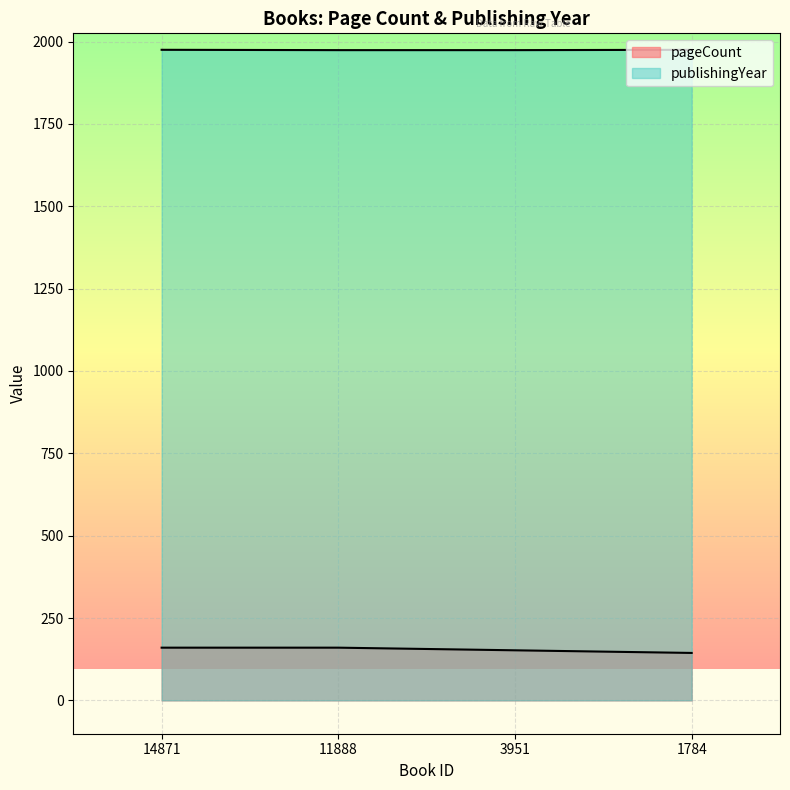

What is the greatest value displayed?

1975